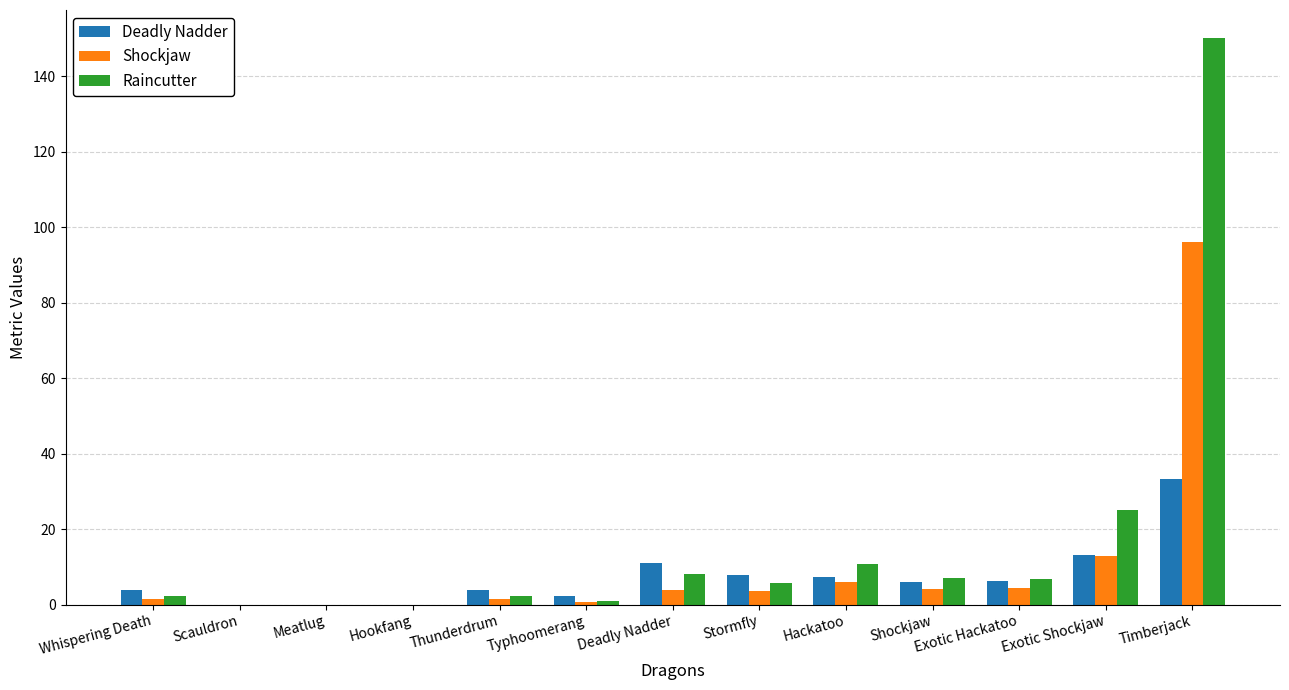

What is the sum of all Shockjaw values?

133.8